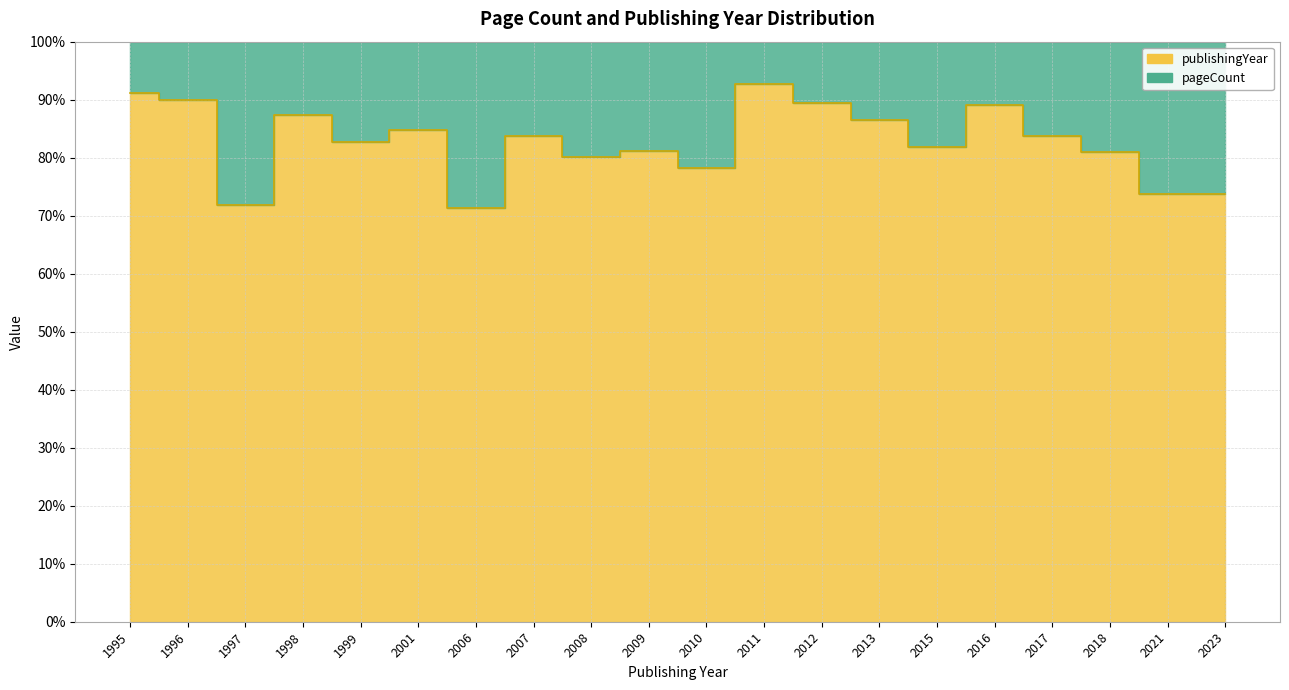

Rank the categories by value from lowest to highest.

2006, 1997, 2021, 2023, 2010, 2008, 2018, 2009, 2015, 1999, 2007, 2017, 2001, 2013, 1998, 2016, 2012, 1996, 1995, 2011